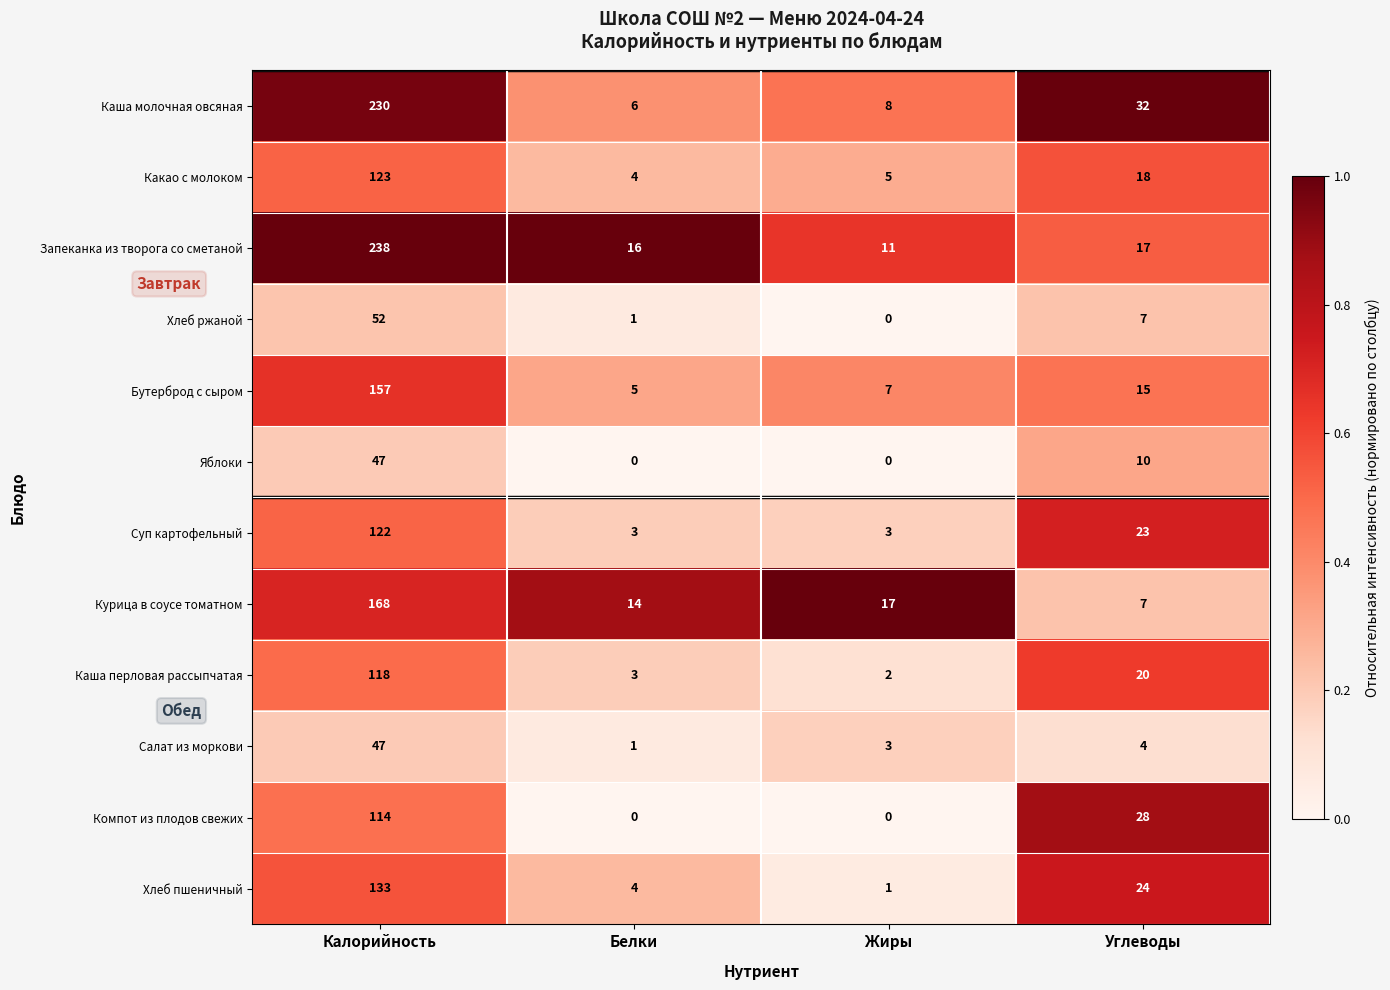

What is the total value across all series at Углеводы?

205